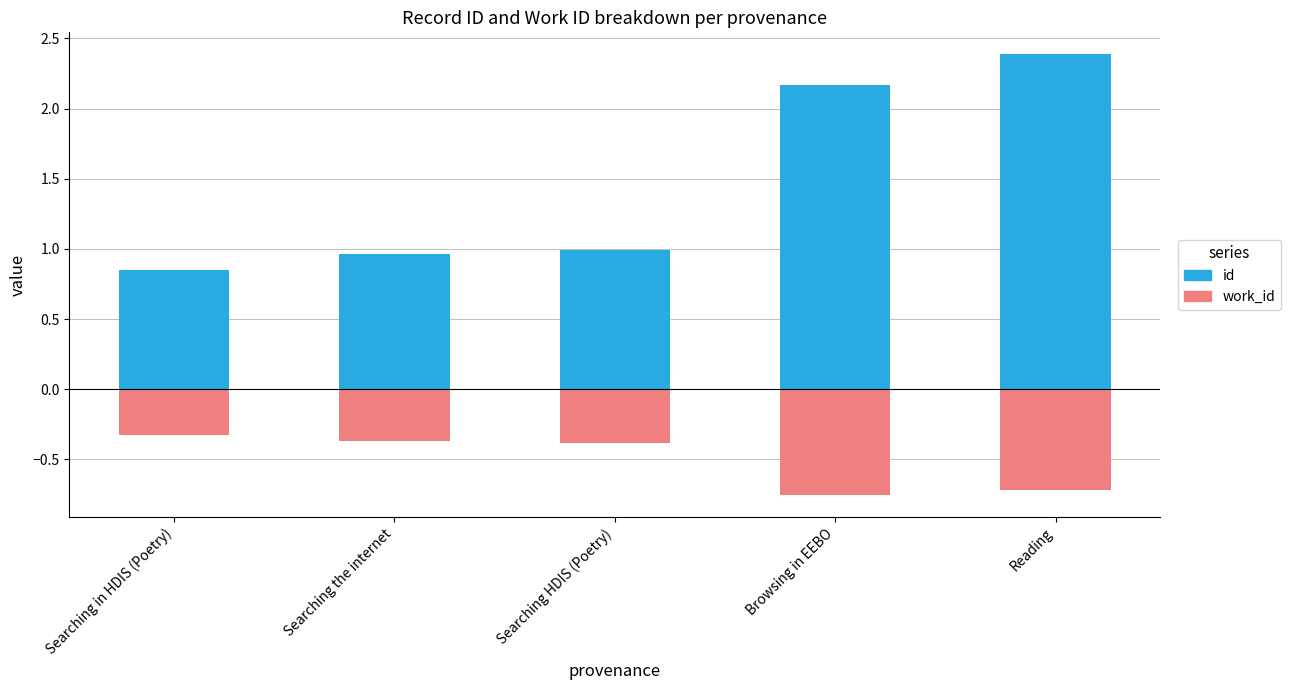

What is the label of the 3rd bar from the left?

Searching HDIS (Poetry)